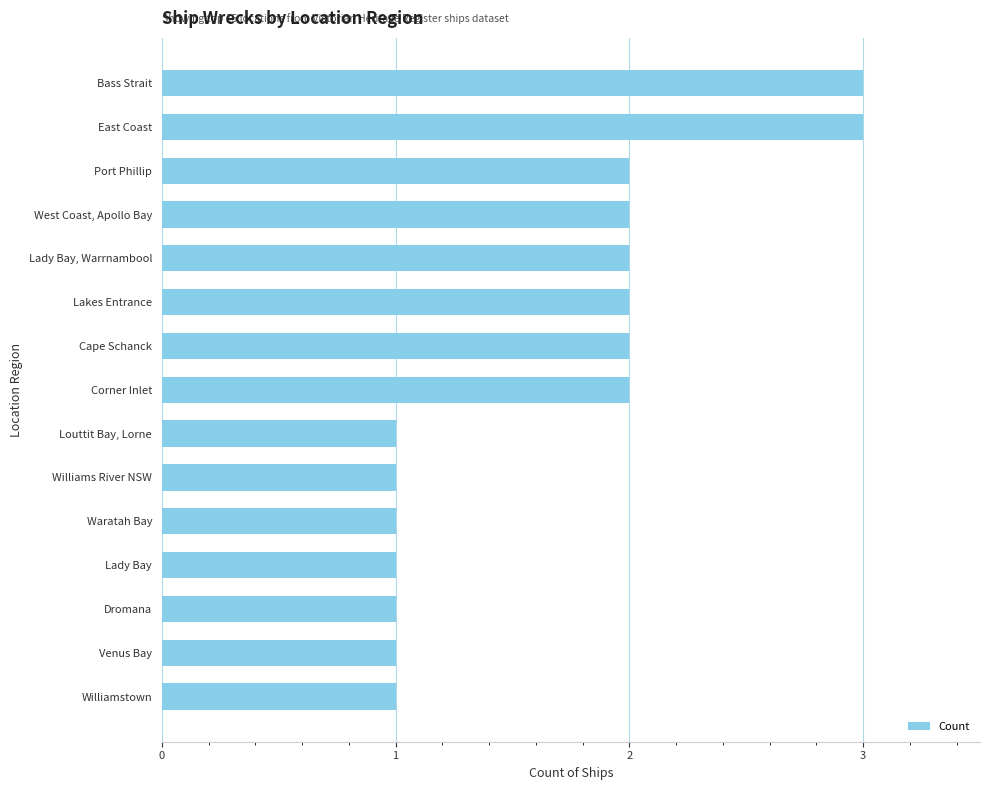

What is the greatest value displayed?

3